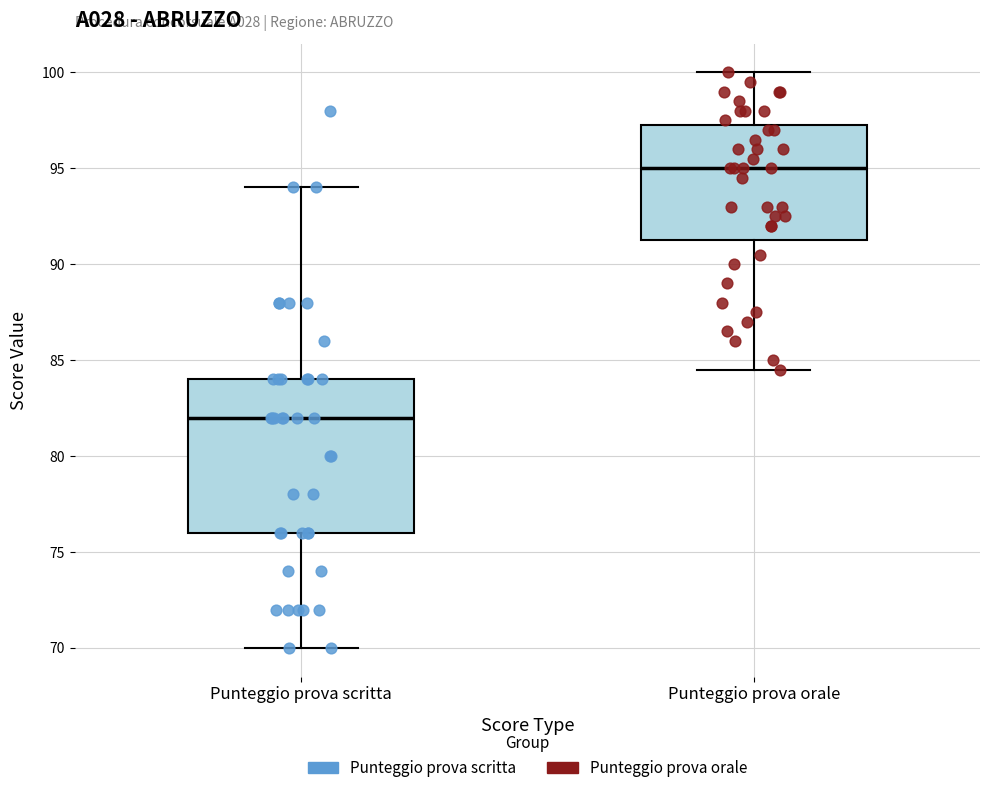

Reading left to right, read every box against the y-axis: the position of its median line, the range the box covers, and the ends of its whiskers. The values are not printed on the chart, so give them approximately, as read against the axis.

Punteggio prova scritta: median 82.0, box 76.0 to 84.0, whiskers 70.0 to 94.0
Punteggio prova orale: median 95.0, box 91.5 to 97.5, whiskers 84.5 to 100.0